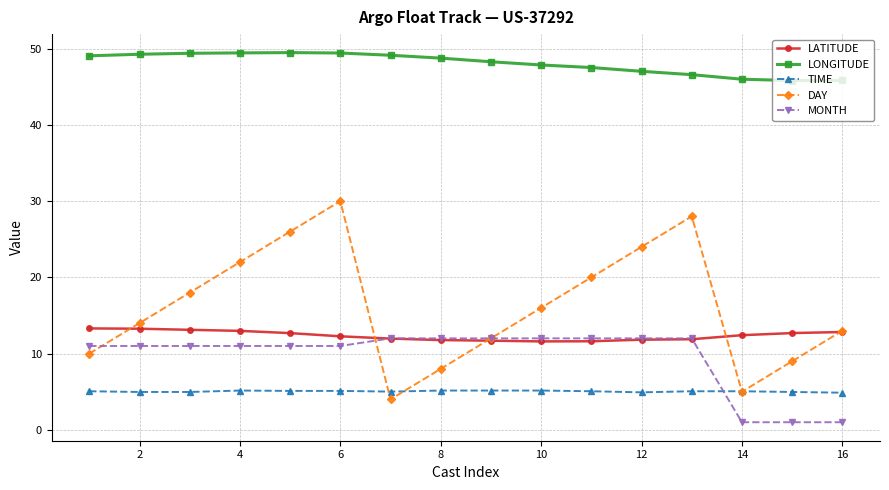

Which series has the largest range (max minus min)?

DAY